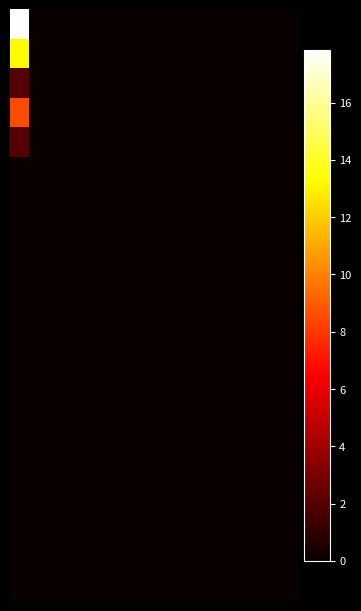

Which series has the widest spread of values?

IMMUNIZATION ADMINISTRATION THROUGH 18